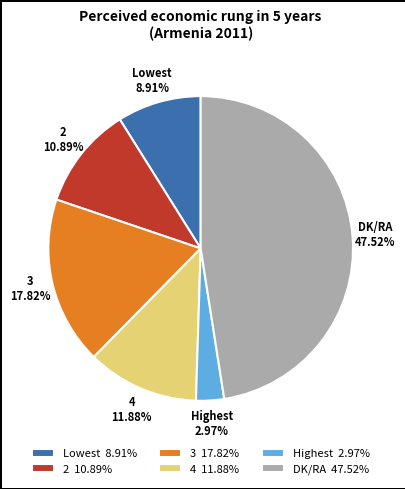

What percentage is the Lowest slice, to the nearest percent?

9%